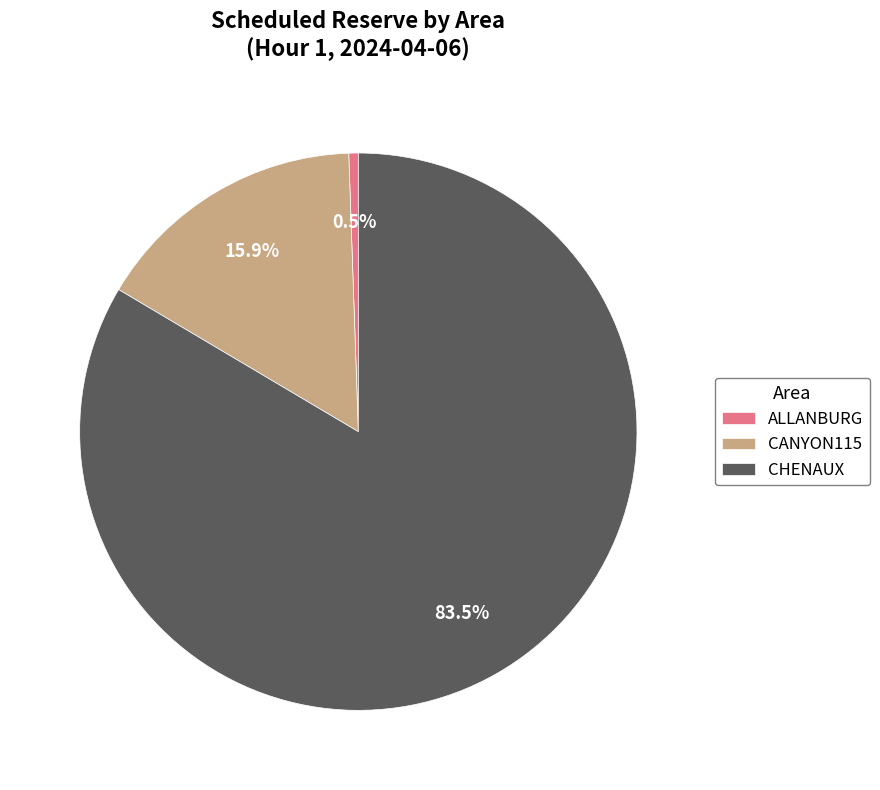

Combined, do CHENAUX and ALLANBURG account for over 50%?

Yes